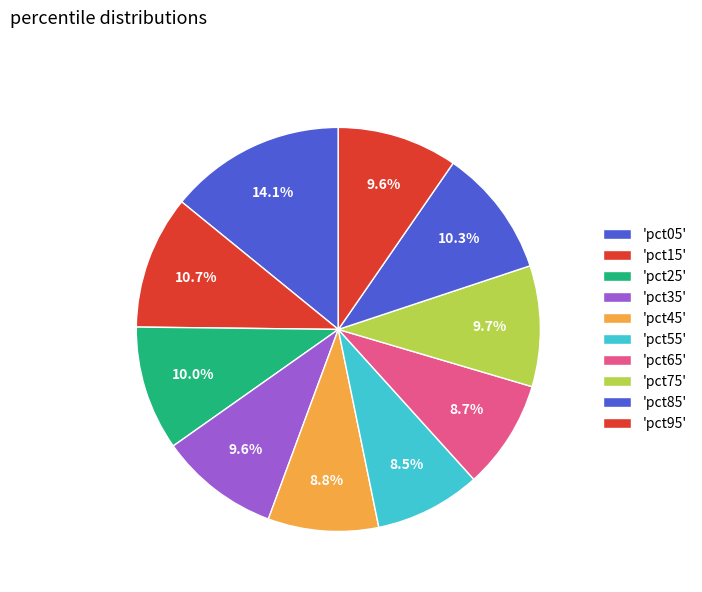

Rank the categories by value from highest to lowest.

pct05, pct15, pct85, pct25, pct75, pct95, pct35, pct45, pct65, pct55